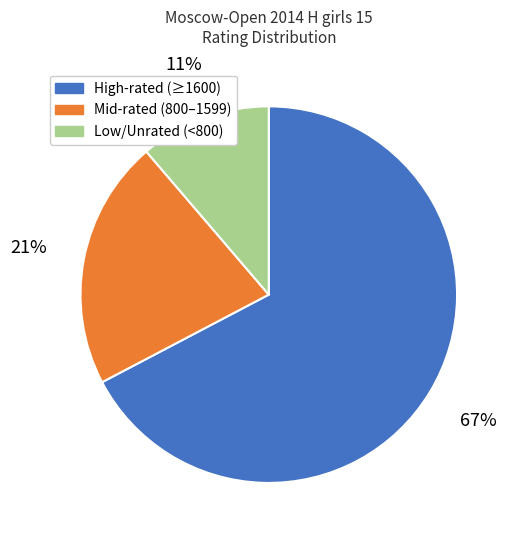

To the nearest percent, what is the average slice percentage?

33%